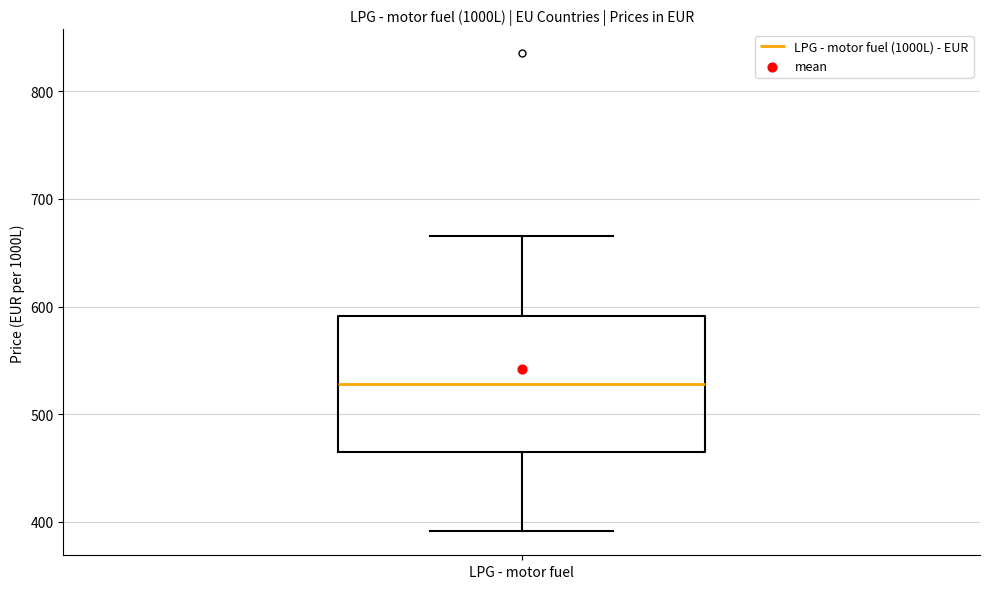

Read this box plot against the y-axis: the position of the median line, the range covered by the box, and the ends of both whiskers. The values are not printed on the chart, so give them approximately, as read against the axis.

median 530, box 460 to 590, whiskers 390 to 670